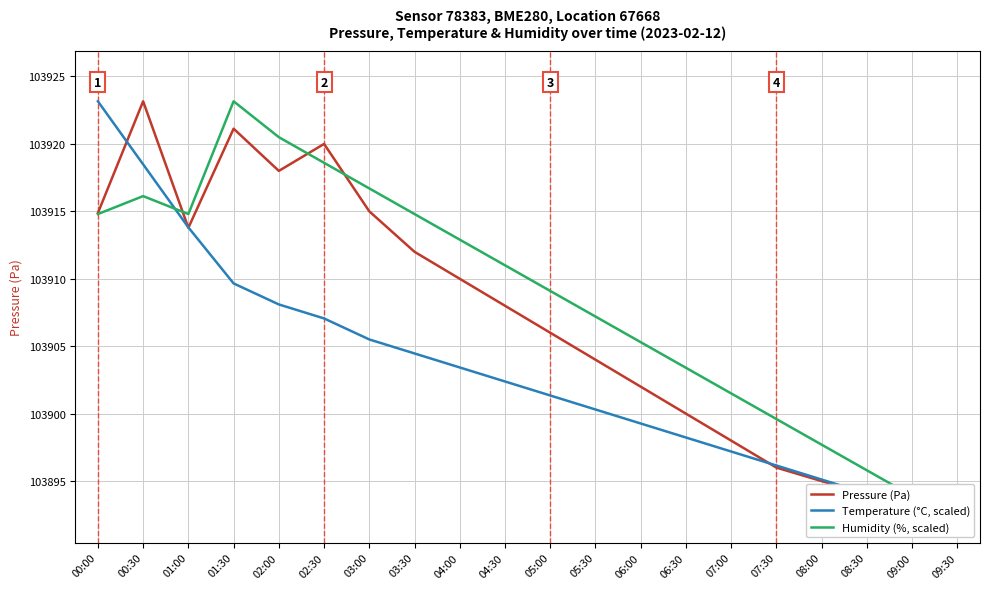

What is the label of the 6th point from the right?

07:00